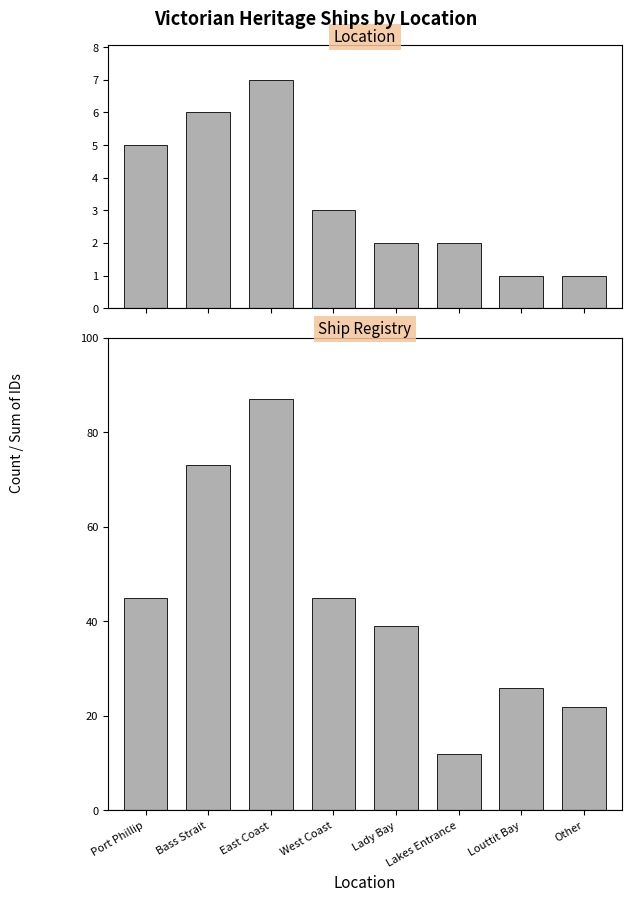

Between Lakes Entrance and Port Phillip, which is larger?

Port Phillip